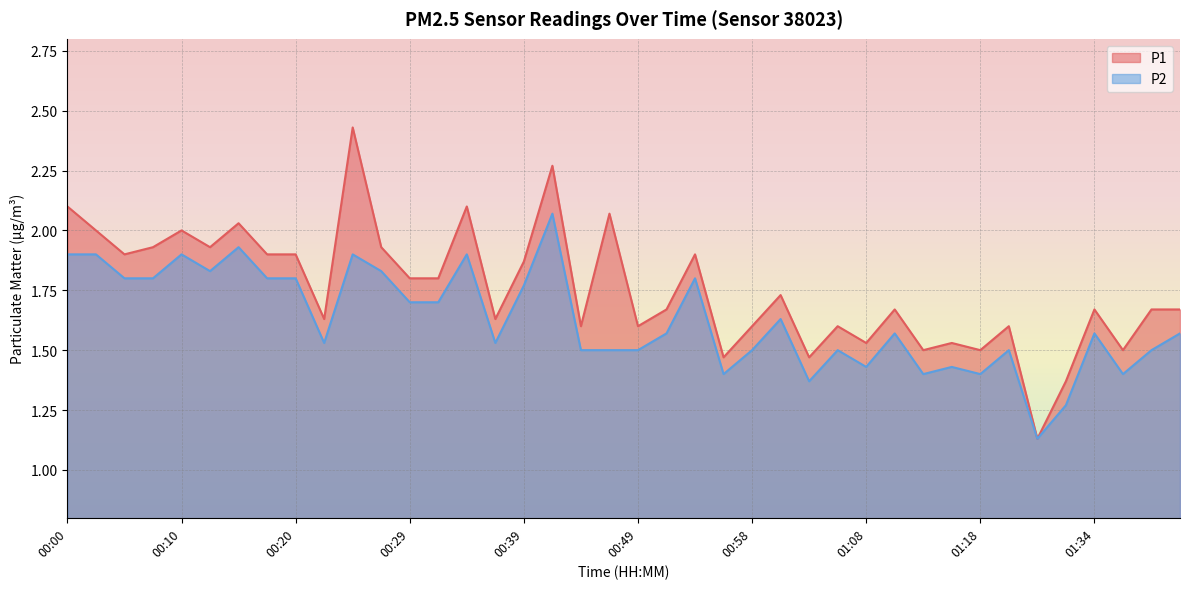

How many lines are shown in the chart?

2